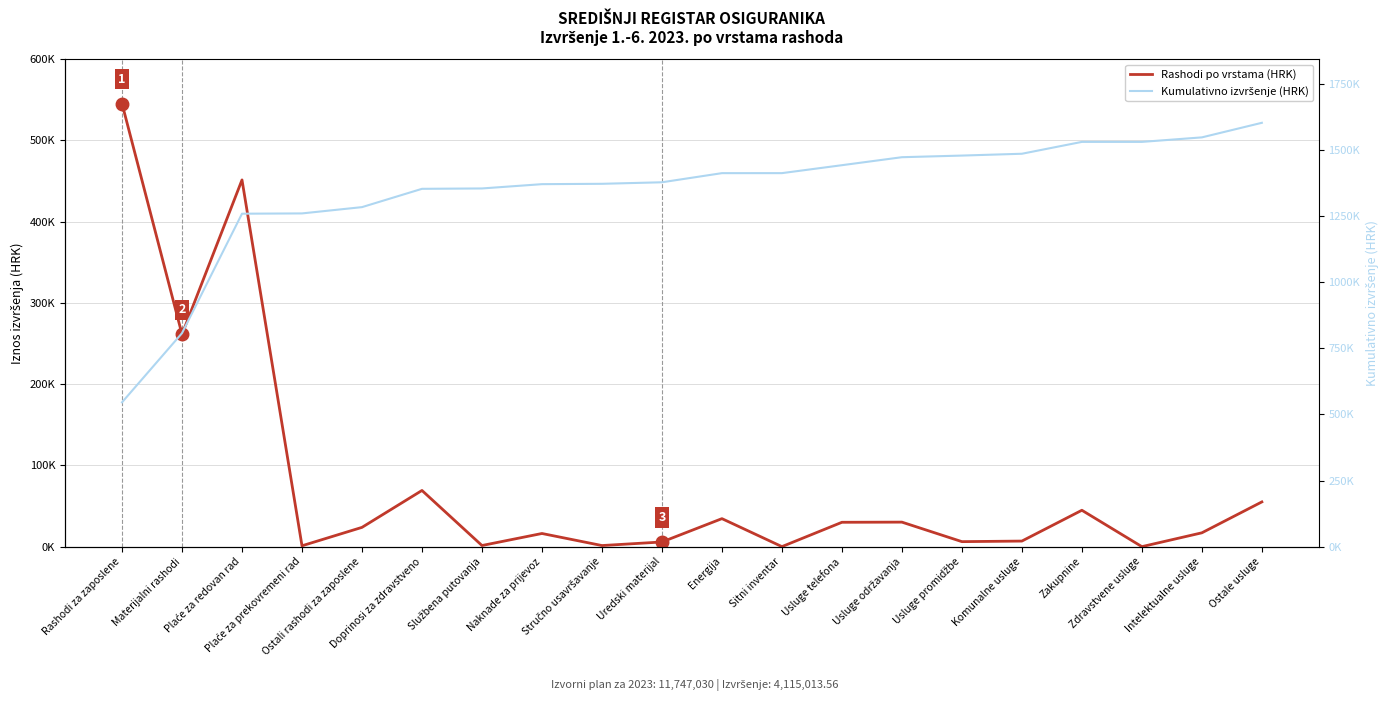

List the series in order of their peak value, highest first.

Kumulativno izvršenje (HRK), Rashodi po vrstama (HRK)